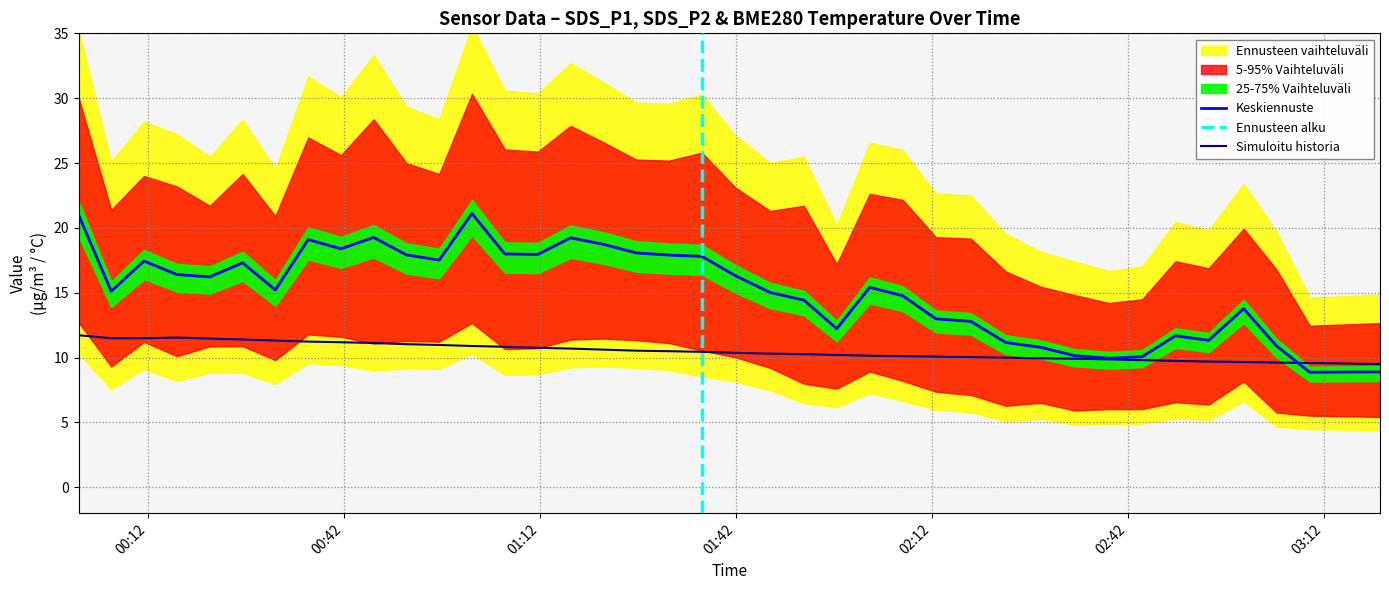

Reading left to right, transcribe all the data shown in this chart.

SDS_P1: 21.0	15.1	17.4	16.4	16.2	17.3	15.2	19.1	18.4	19.3	17.9	17.5	21.1	18.0	17.9	19.2	18.7	18.1	17.9	17.8	16.3	15.0	14.4	12.2	15.4	14.8	13.0	12.8	11.2	10.8	10.1	9.9	10.1	11.7	11.3	13.8	10.9	8.9	8.9
BME280_temperature: 11.7	11.5	11.5	11.5	11.5	11.4	11.3	11.2	11.2	11.1	11.0	11.0	10.9	10.8	10.8	10.7	10.6	10.5	10.5	10.4	10.4	10.3	10.3	10.2	10.1	10.1	10.1	10.0	10.0	9.9	9.9	9.9	9.8	9.7	9.7	9.7	9.6	9.6	9.5